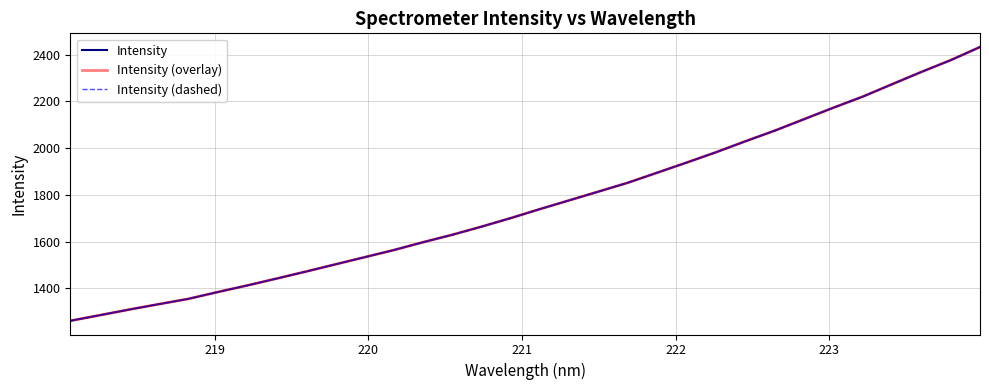

Does the chart have visible grid lines?

Yes